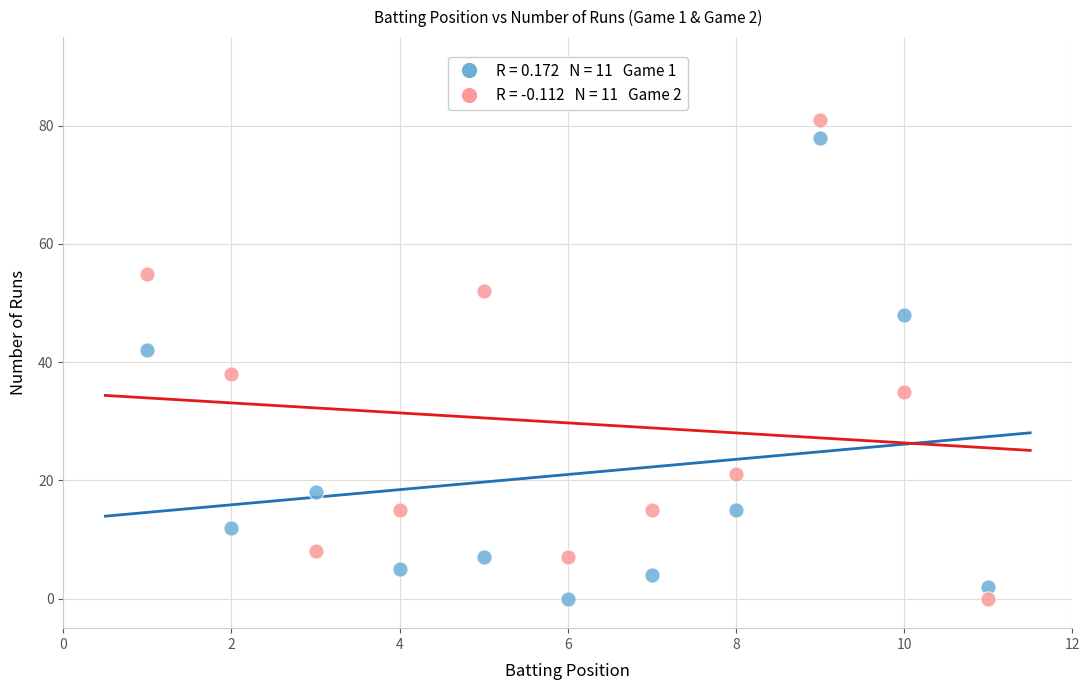

Across all data points, what is the range of Y values (max minus min)?

81